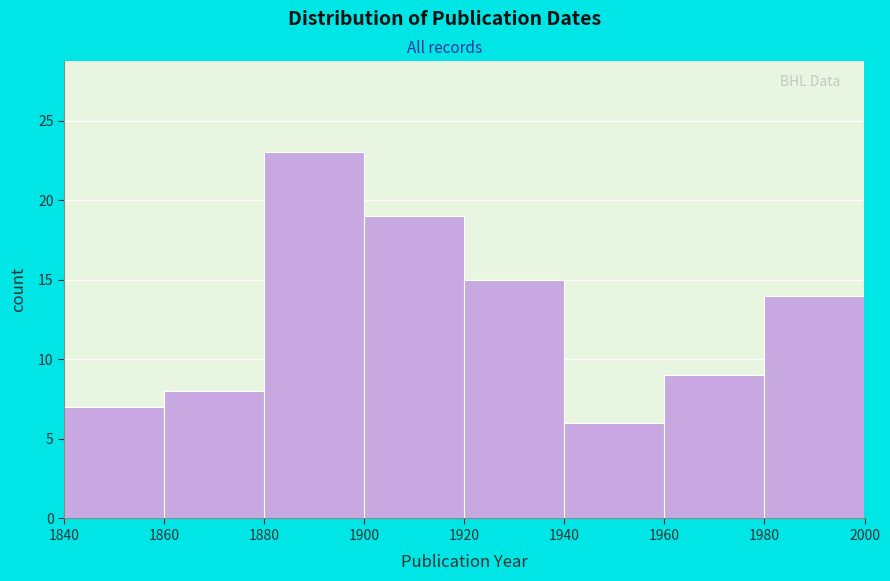

Over which range of the x-axis is the bar tallest?

1880 to 1900